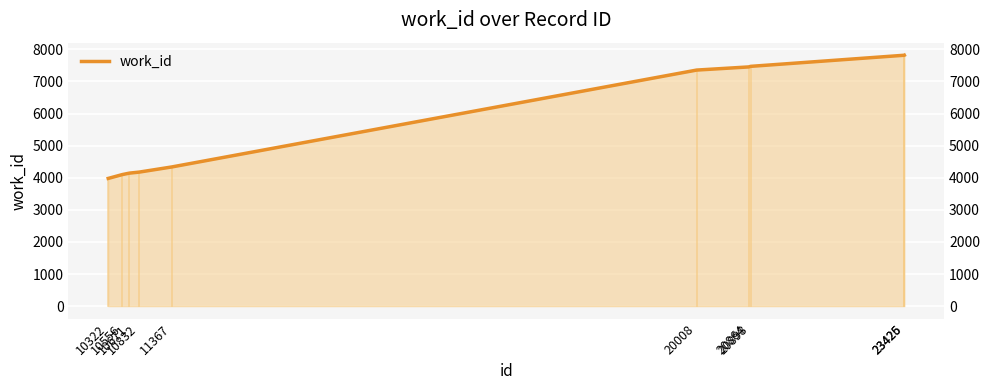

Is it true that the value at 20864 is 7452?

True